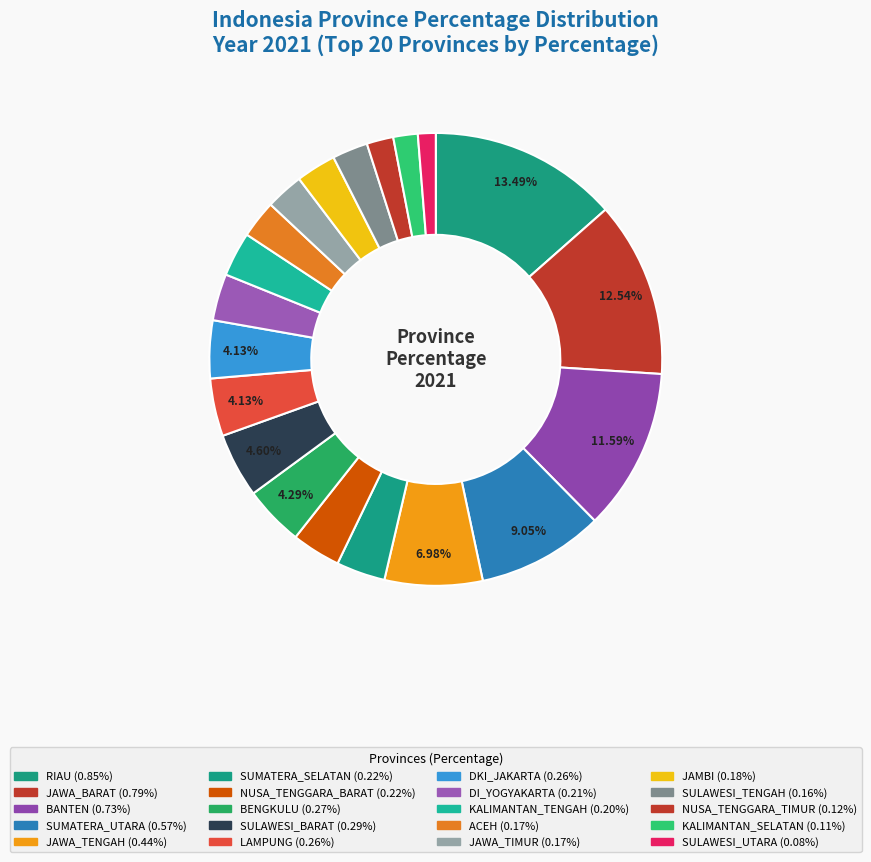

Count the number of slices in the pie.

20